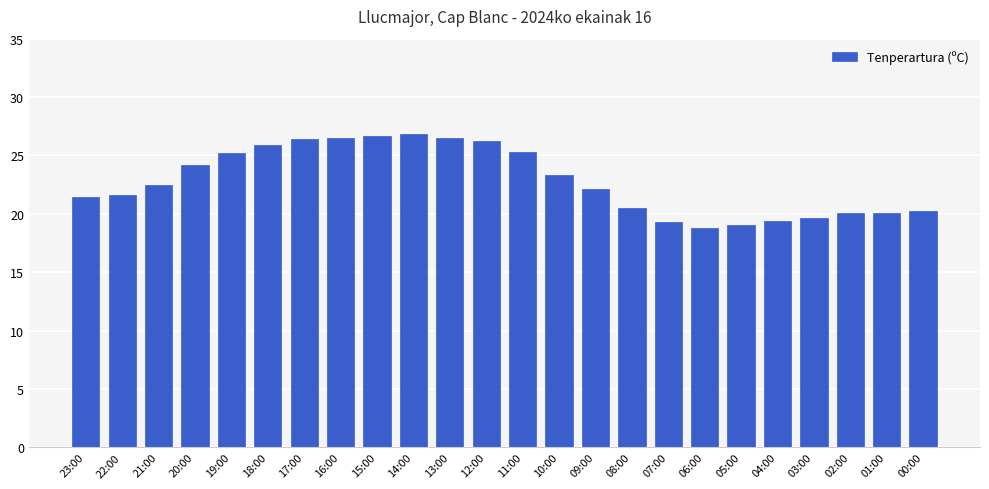

Are the bars grouped side by side (vs. stacked)?

No